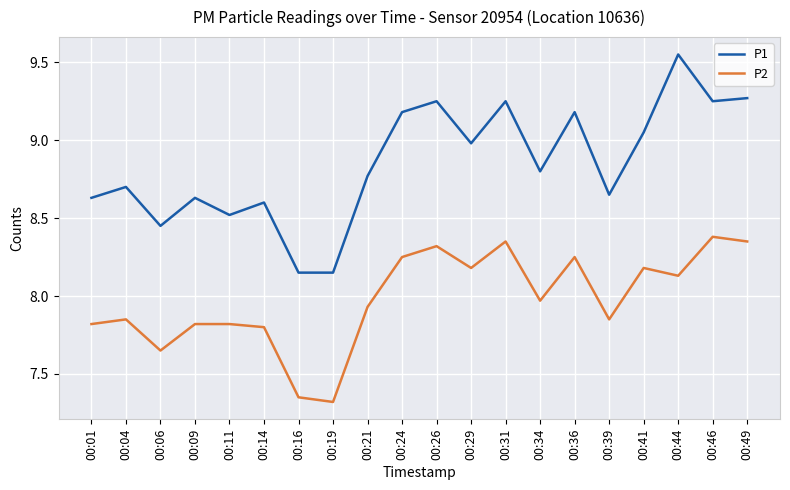

Does the chart display data point markers on the line(s)?

No